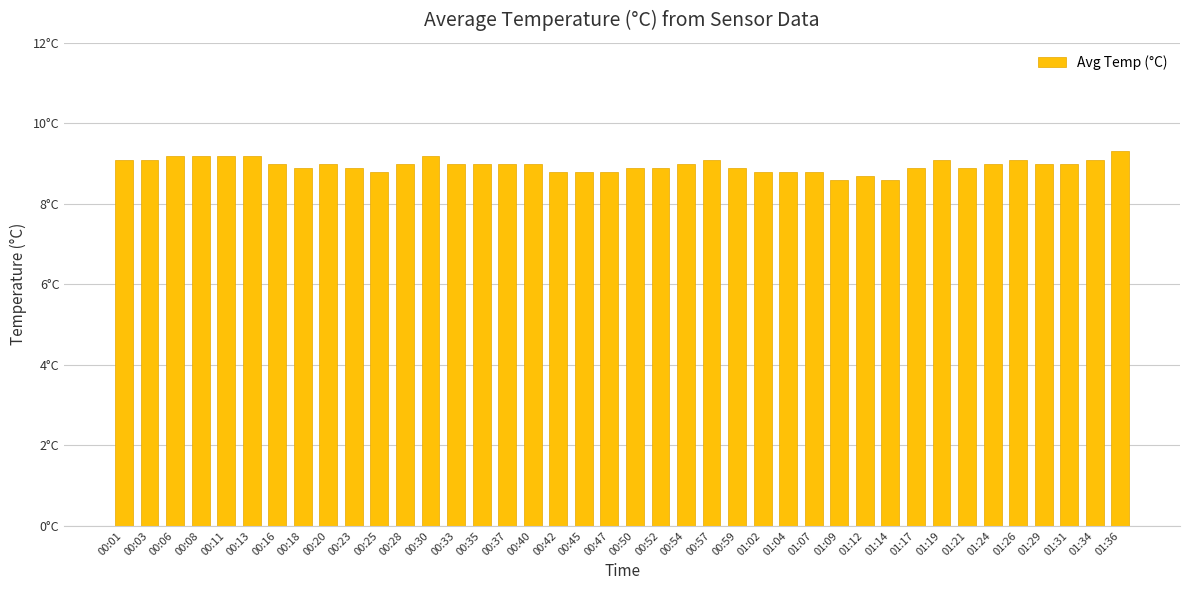

Between 00:08 and 01:09, which is larger?

00:08